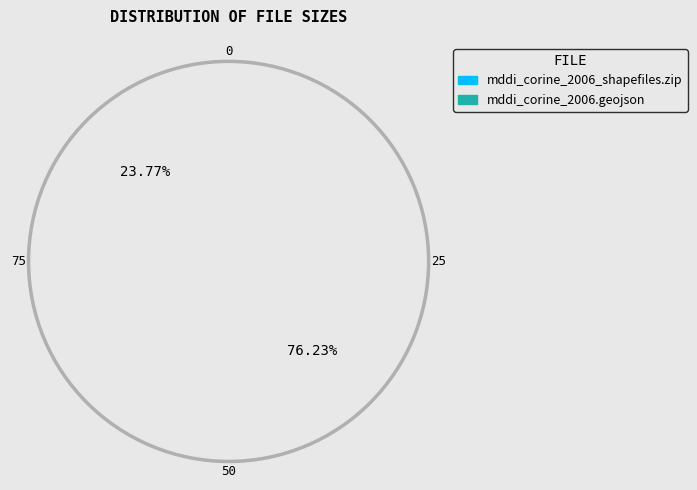

How many segments does this pie chart have?

2